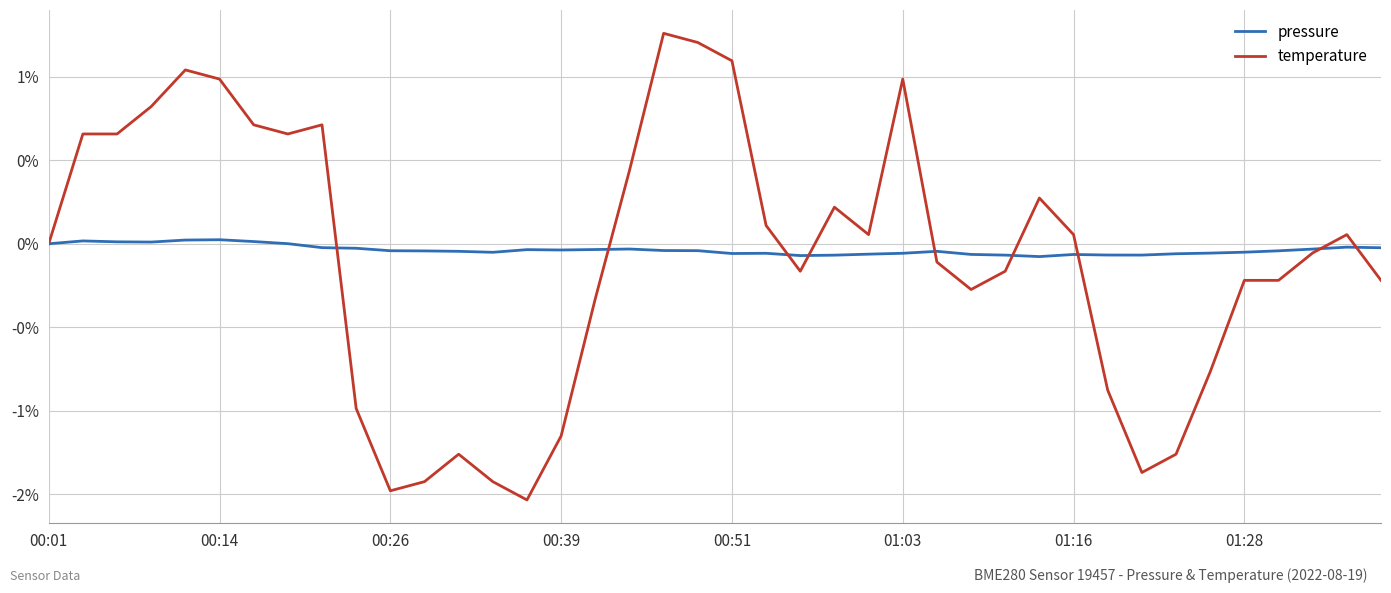

Does the chart display data point markers on the line(s)?

No